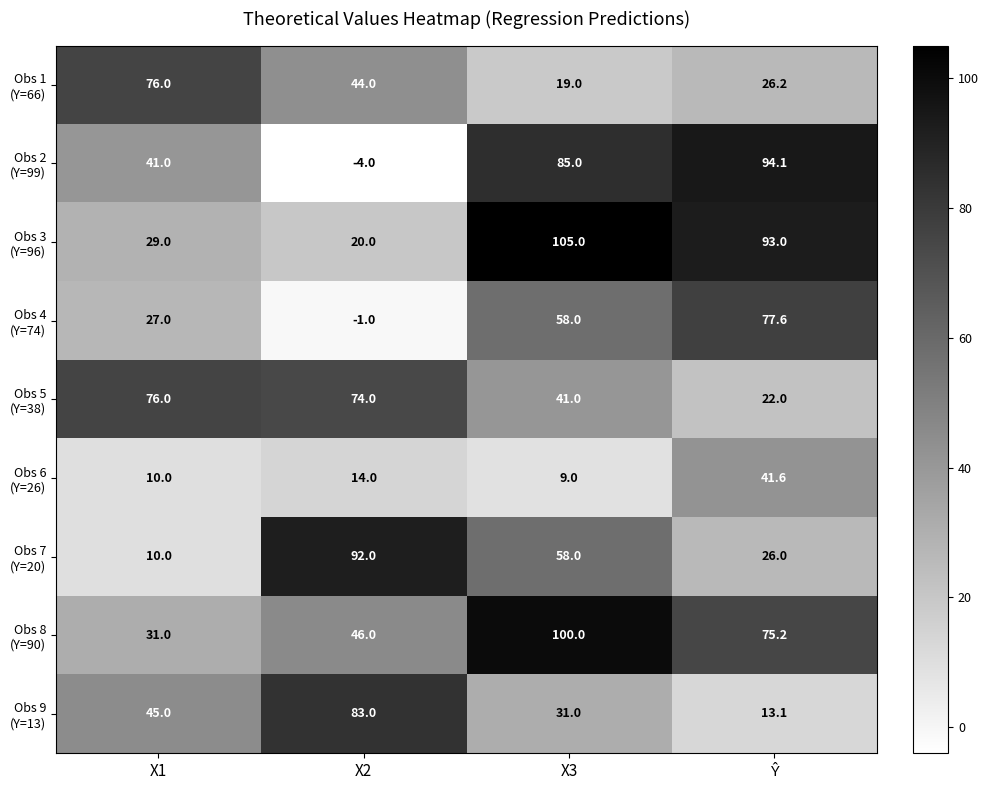

What is the maximum value shown in the chart?

105.0